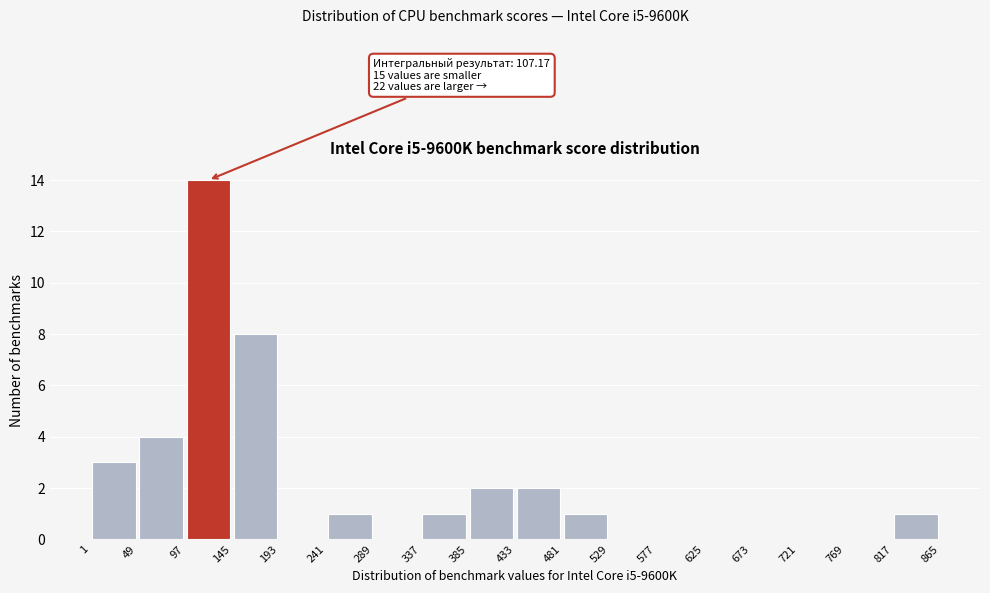

Which range on the x-axis has the tallest bar?

97 to 145